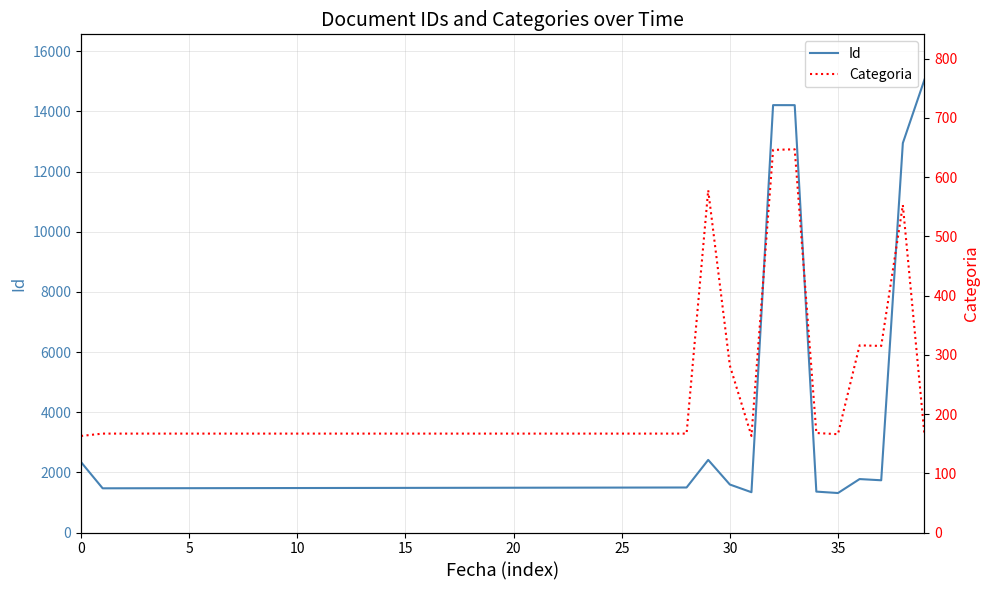

True or false: Categoria has more than 0 points higher than both neighbors.

True